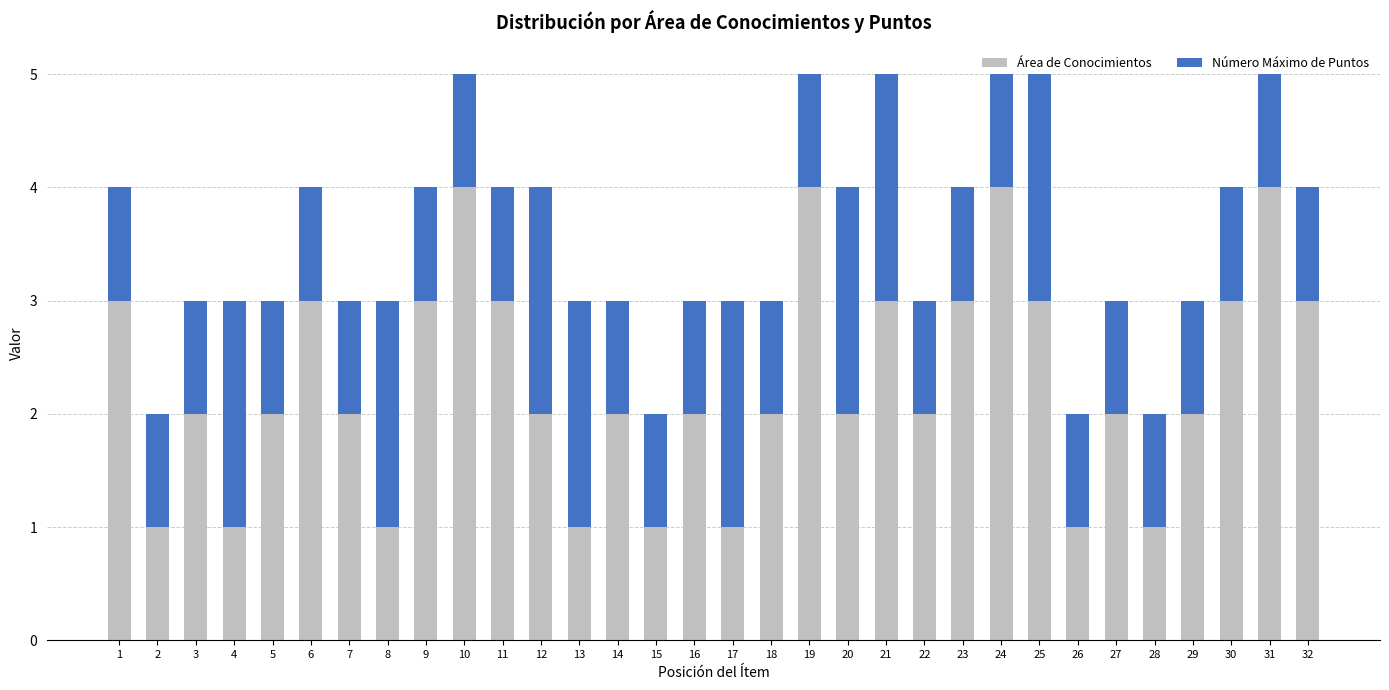

What is the total value across all series at 23?

4